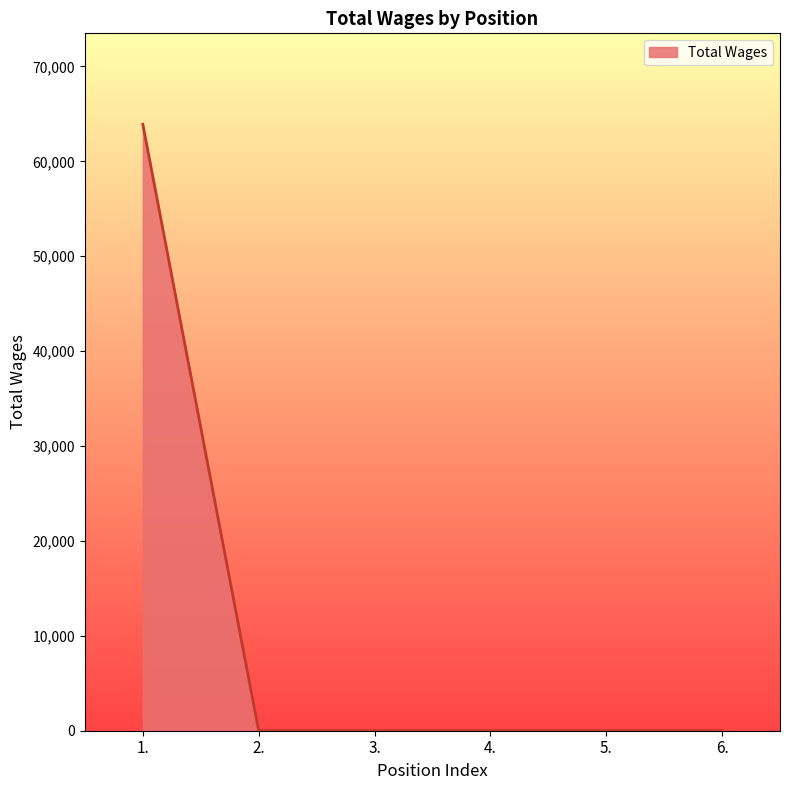

True or false: the data shows 0 at 2..

True